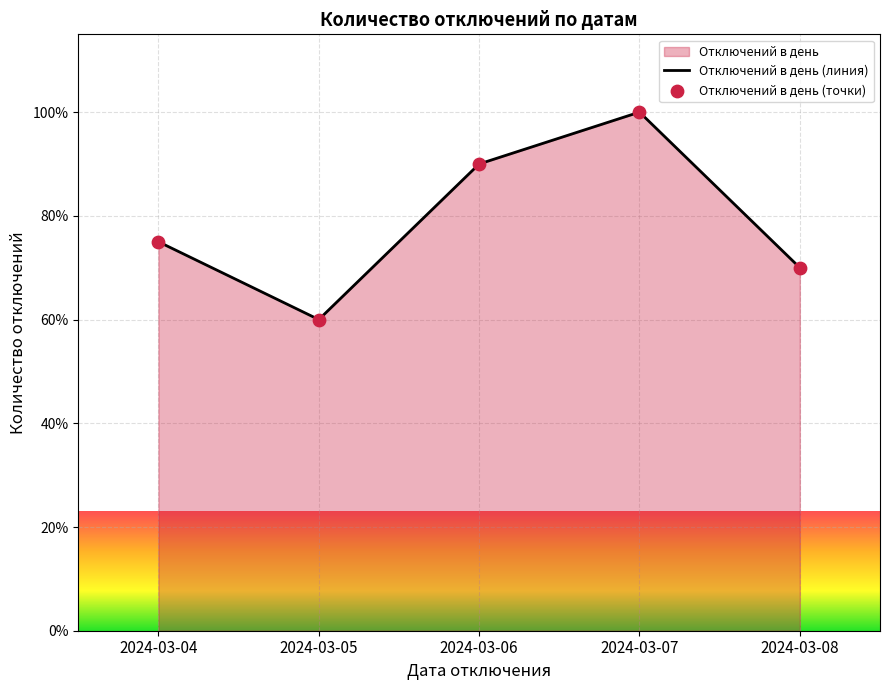

What is the ratio of the value at 2024-03-06 to the value at 2024-03-05?

1.5